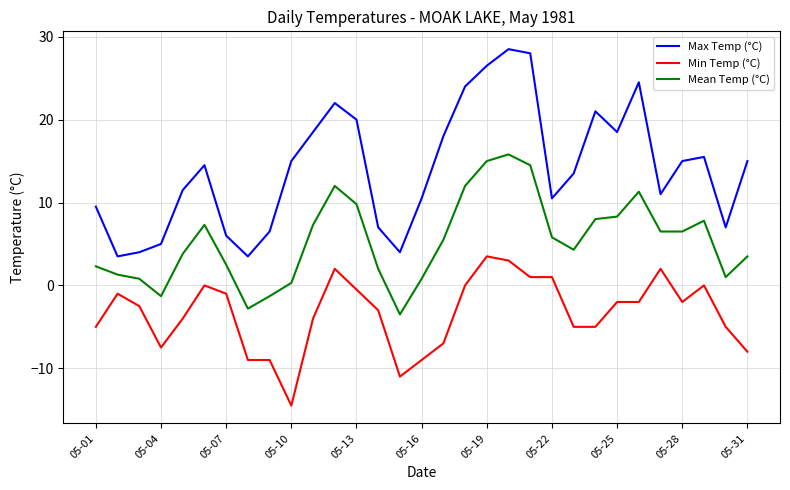

True or false: Mean Temp (°C) has more than 2 interior local peaks.

True